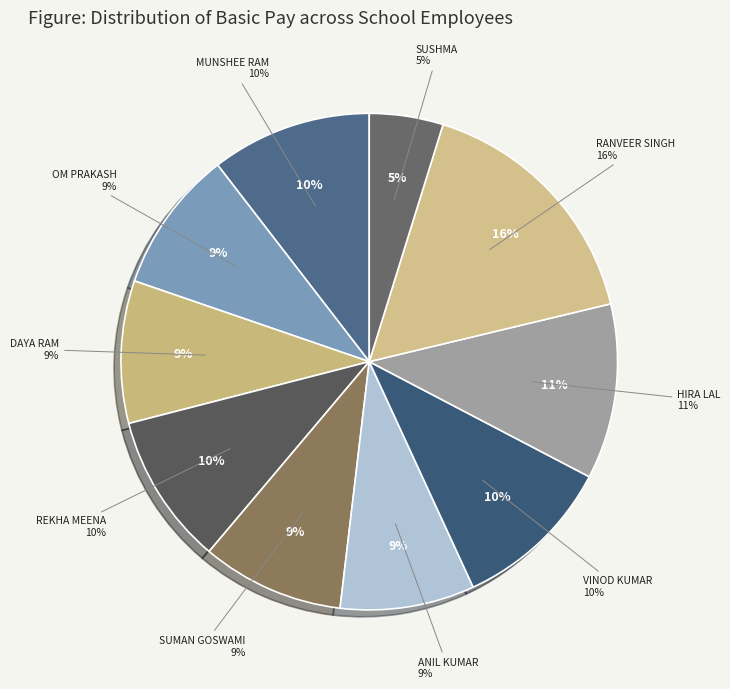

How many segments does this pie chart have?

10